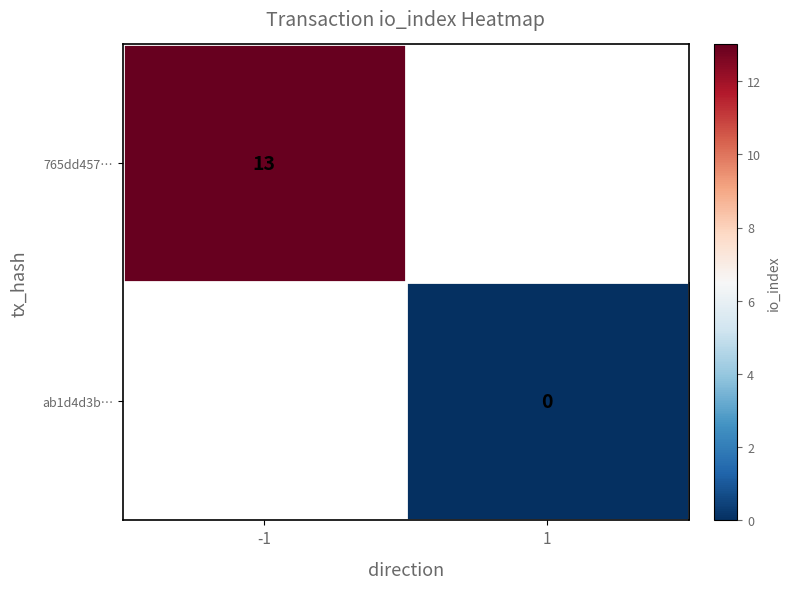

At which category does the chart reach its peak across all series?

-1